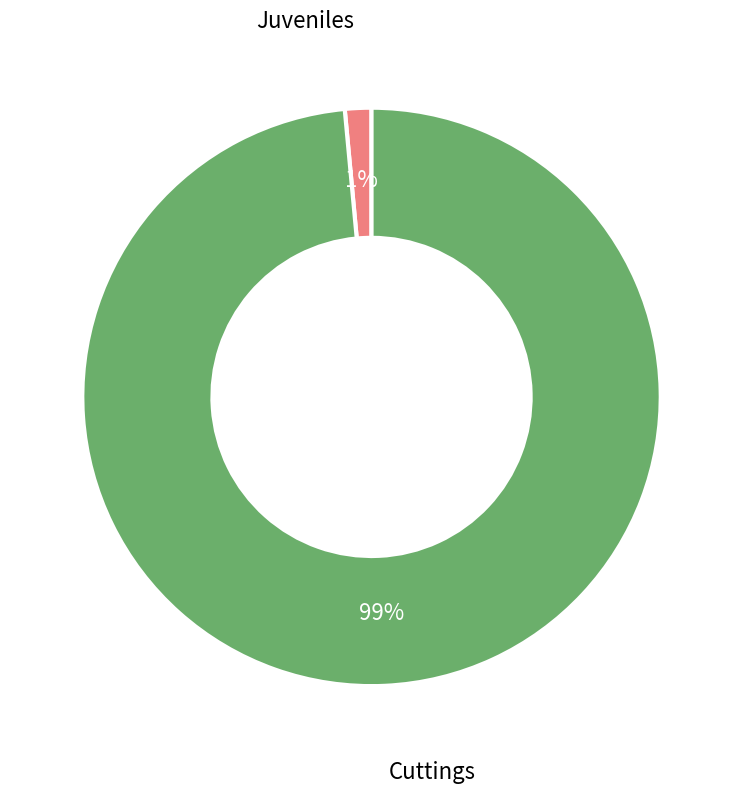

The Cuttings slice represents 89% of the pie. True or false?

False